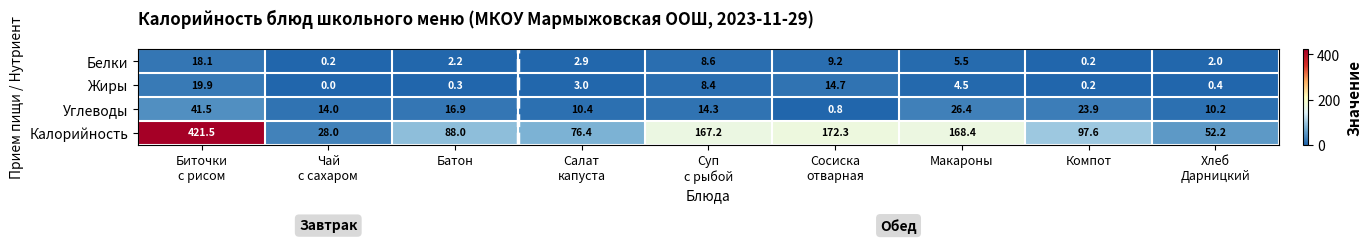

What is the difference between the maximum and minimum values in the Белки series?

17.9